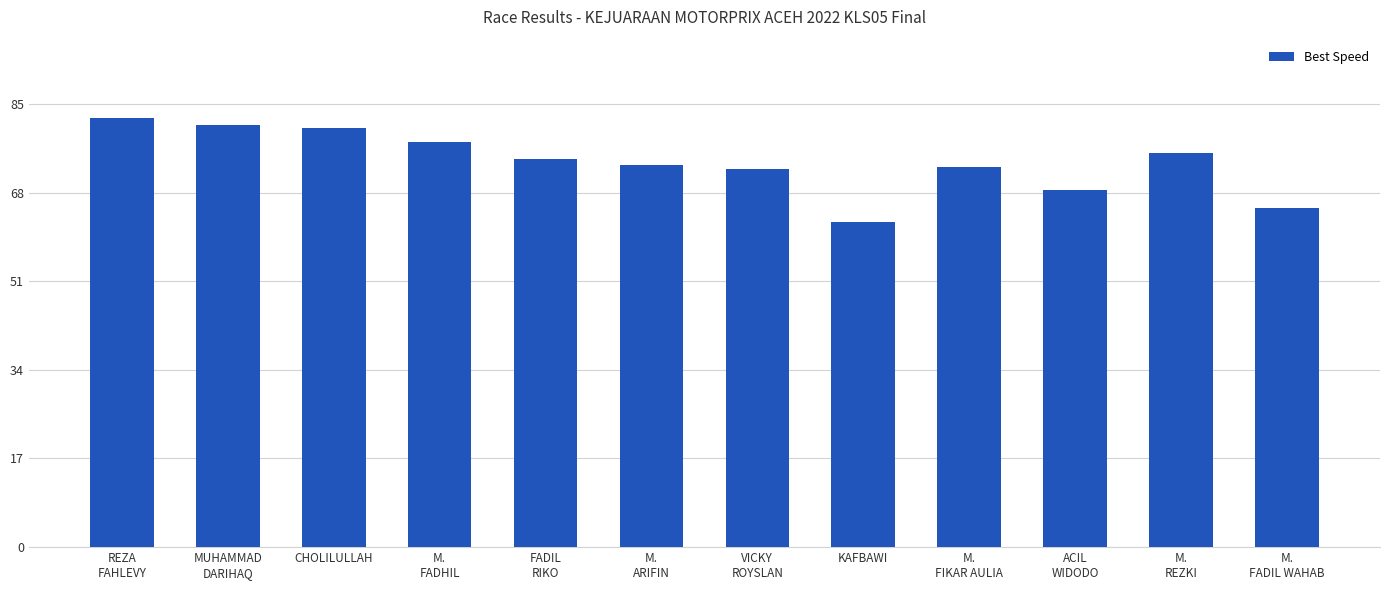

What is the sum of all values?

886.3